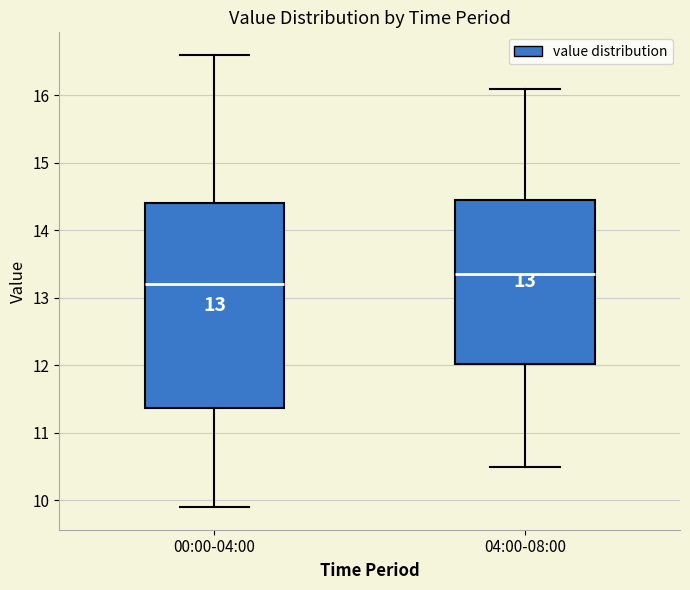

Which box is the tallest, from its lower edge to its upper edge?

00:00-04:00